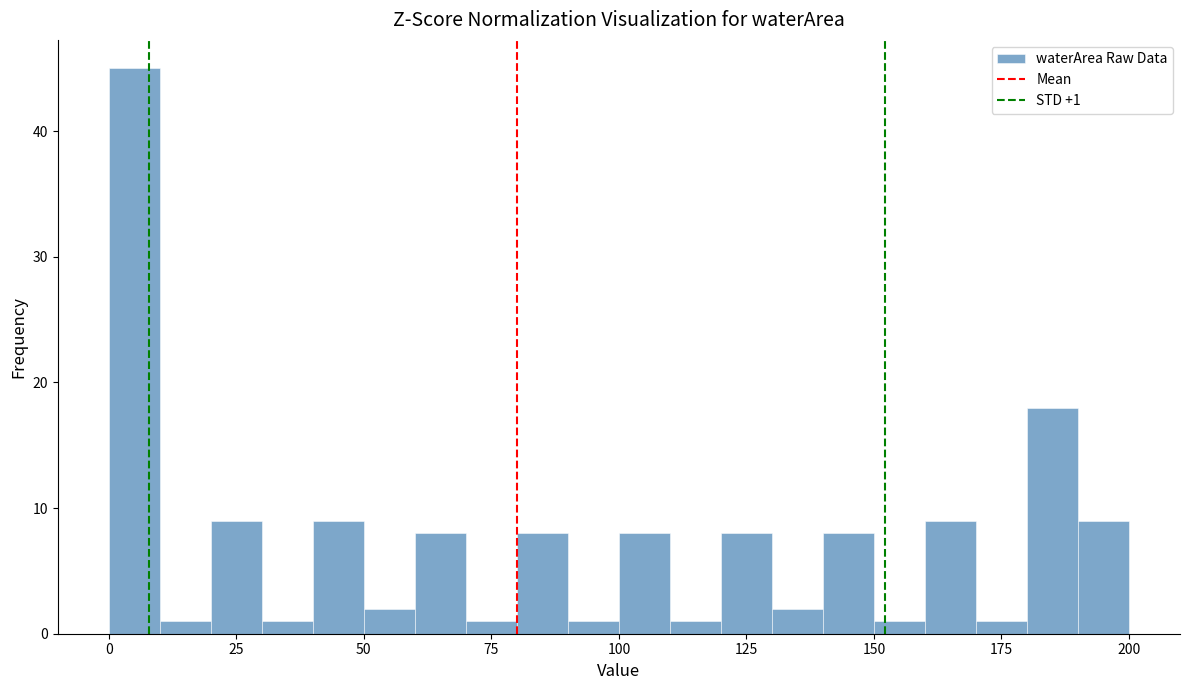

Around what value on the x-axis is the tallest bar? Give the approximate position of its centre, as read against the axis.

5